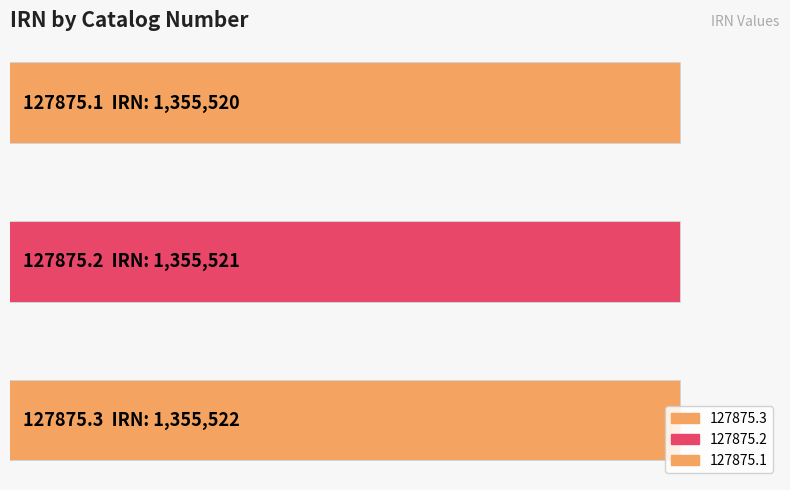

Reading right to left, extract all data points from this chart.

127875.1=1355520	127875.2=1355521	127875.3=1355522